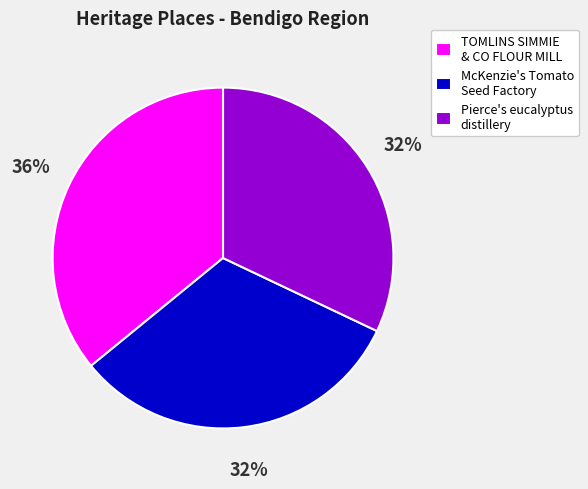

Is the sum of McKenzie's Tomato Seed Factory and Pierce's eucalyptus distillery greater than half?

Yes